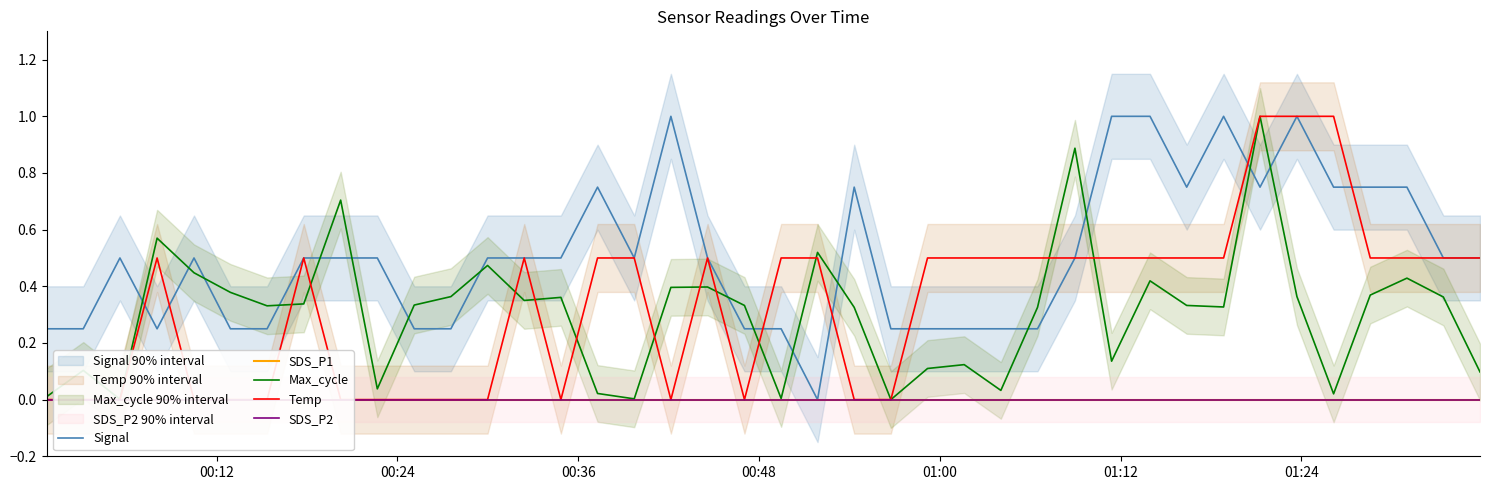

True or false: Signal and Max_cycle intersect in this chart.

True